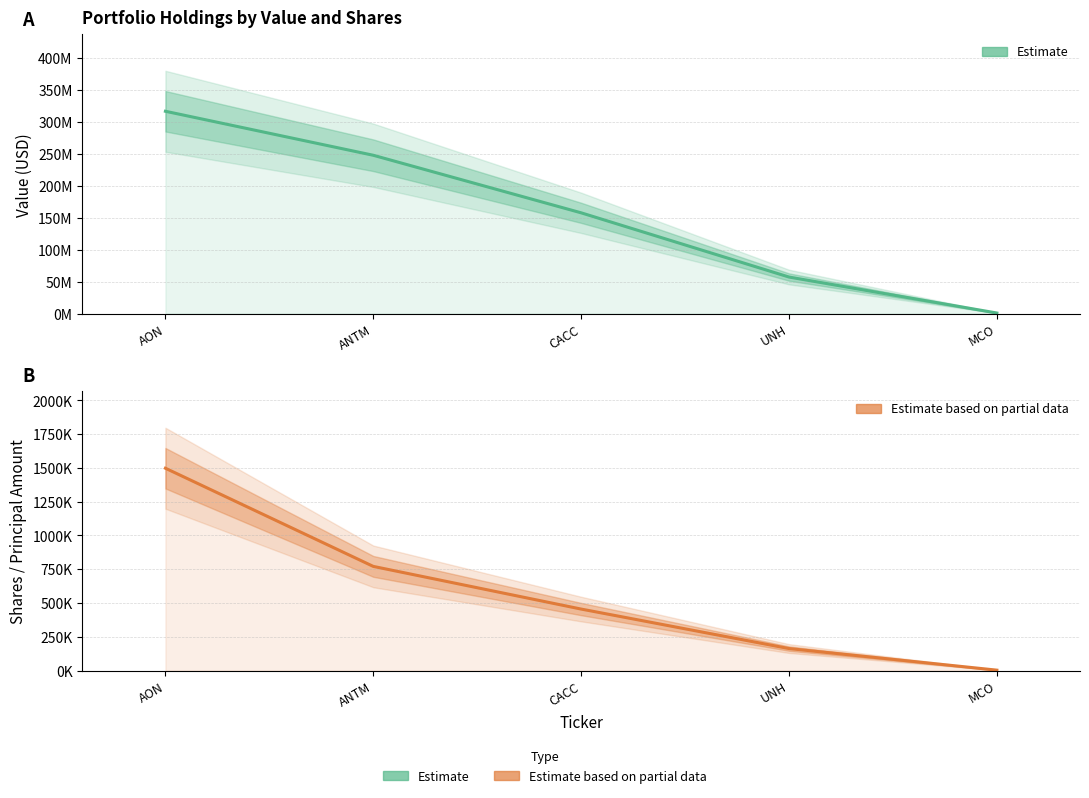

Does the chart have visible grid lines?

Yes